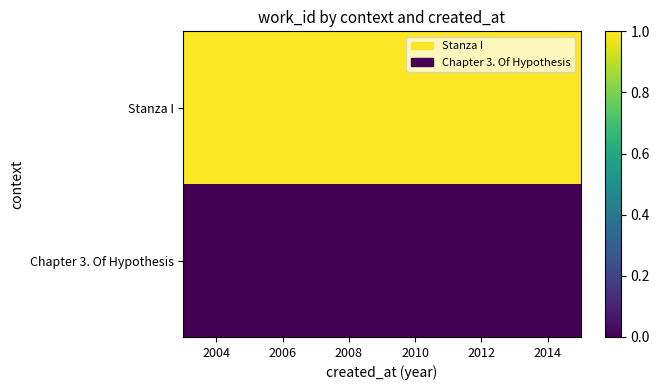

What is the greatest value displayed?

1.0